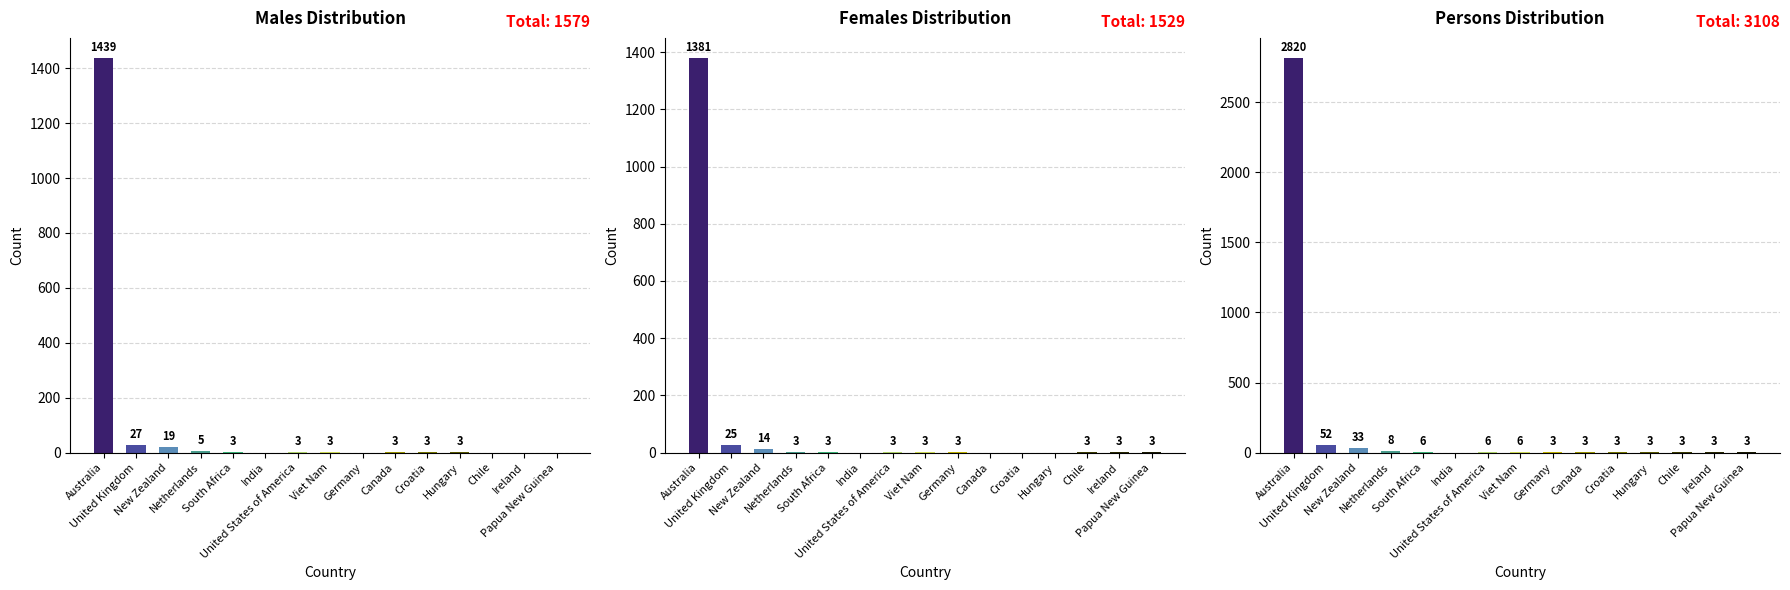

At which label does Males first exceed 3?

Australia